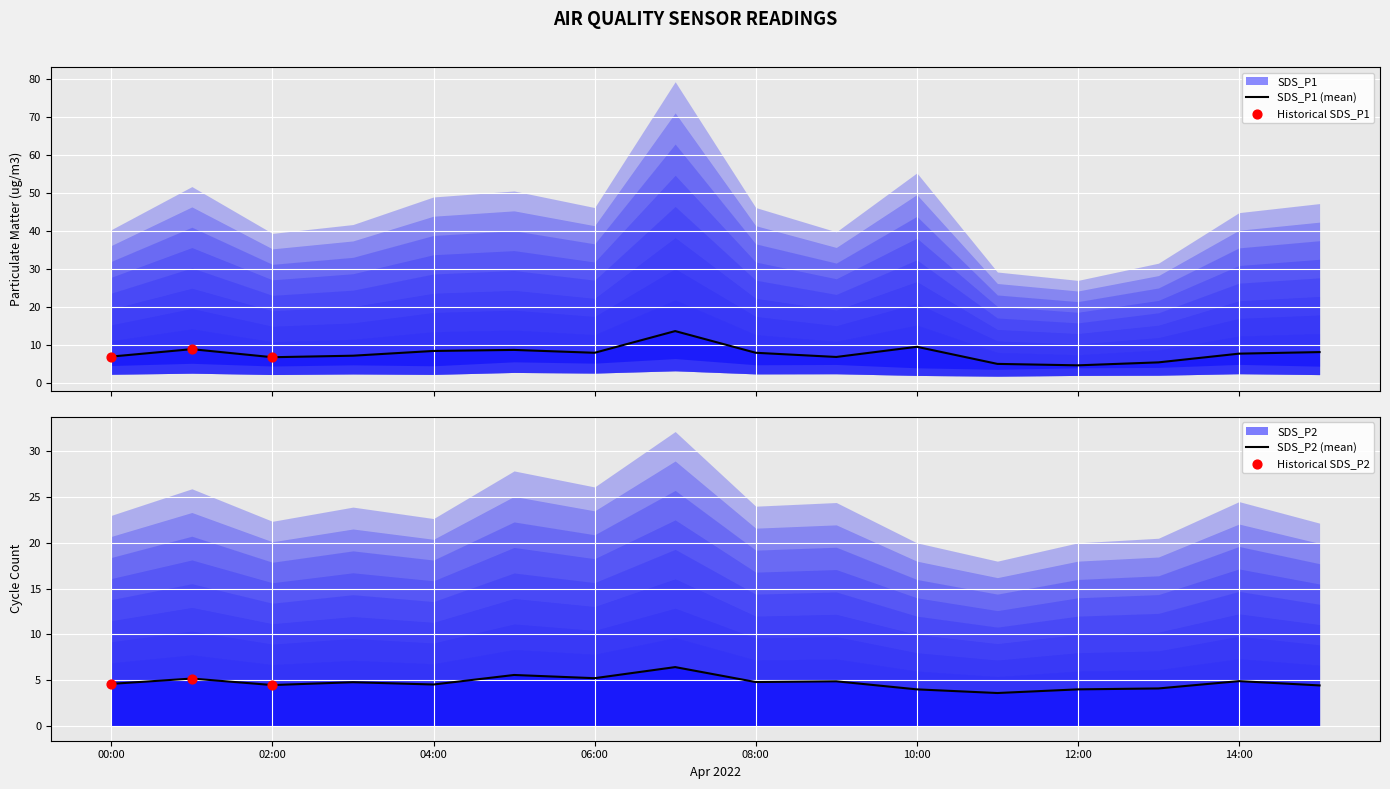

At which category is the sum across all series the highest?

2022/04/14 07:00